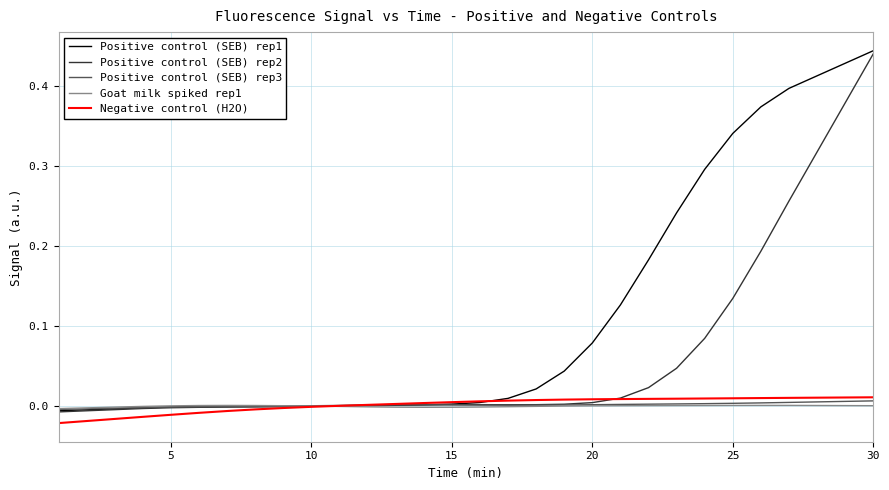

Does the chart display data point markers on the line(s)?

No